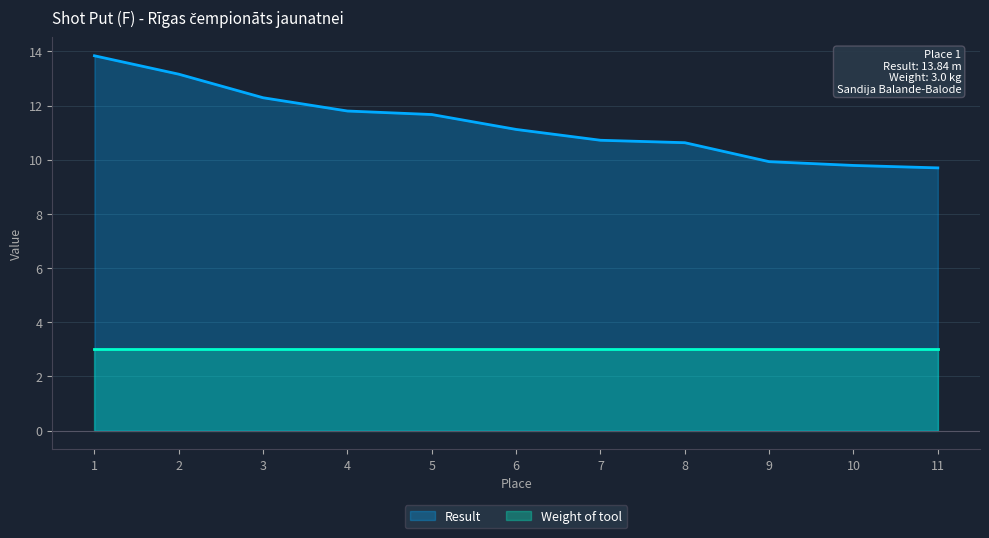

Where is the data nearest to the value 11?

6